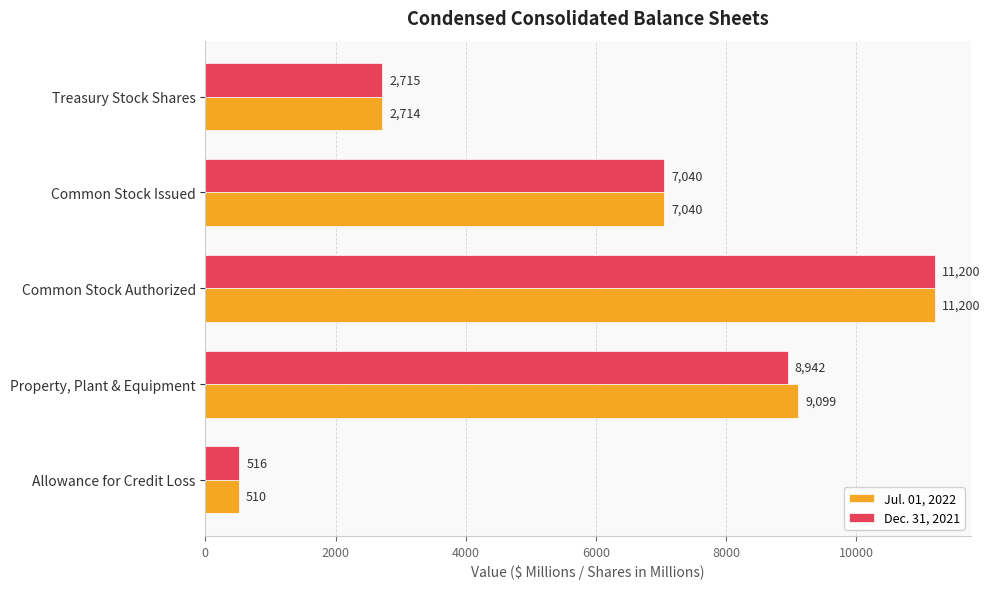

List the series in order of their overall mean, highest first.

Jul. 01, 2022, Dec. 31, 2021